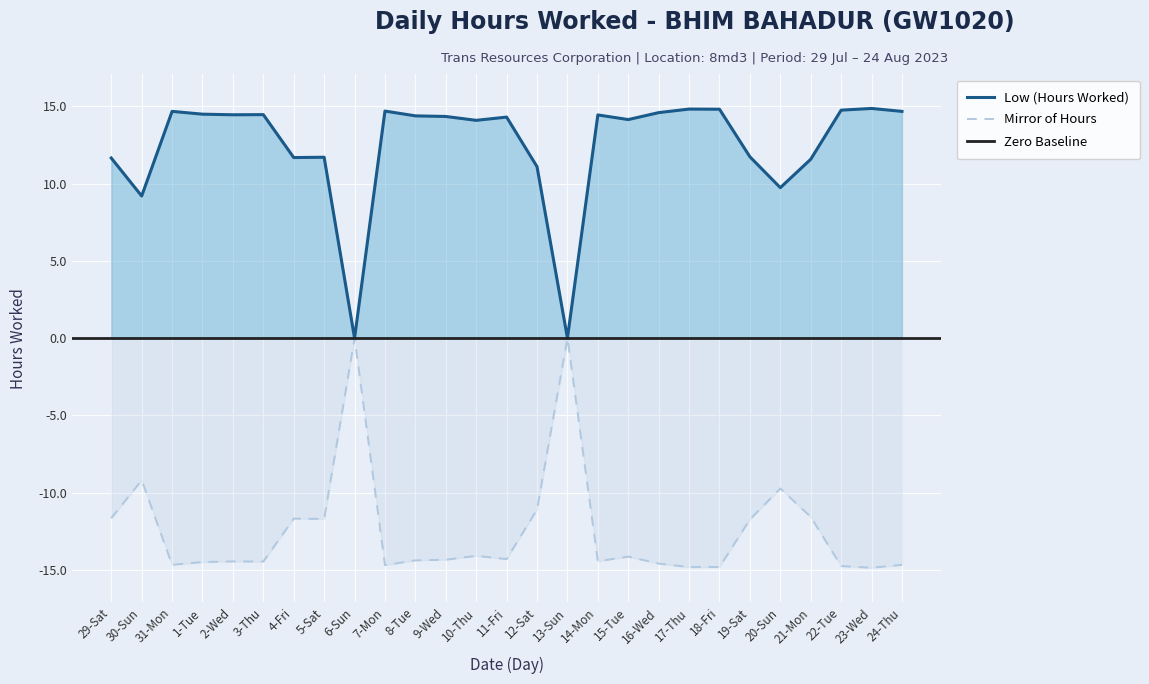

True or false: the data shows -10.3 at 13-Sun.

False